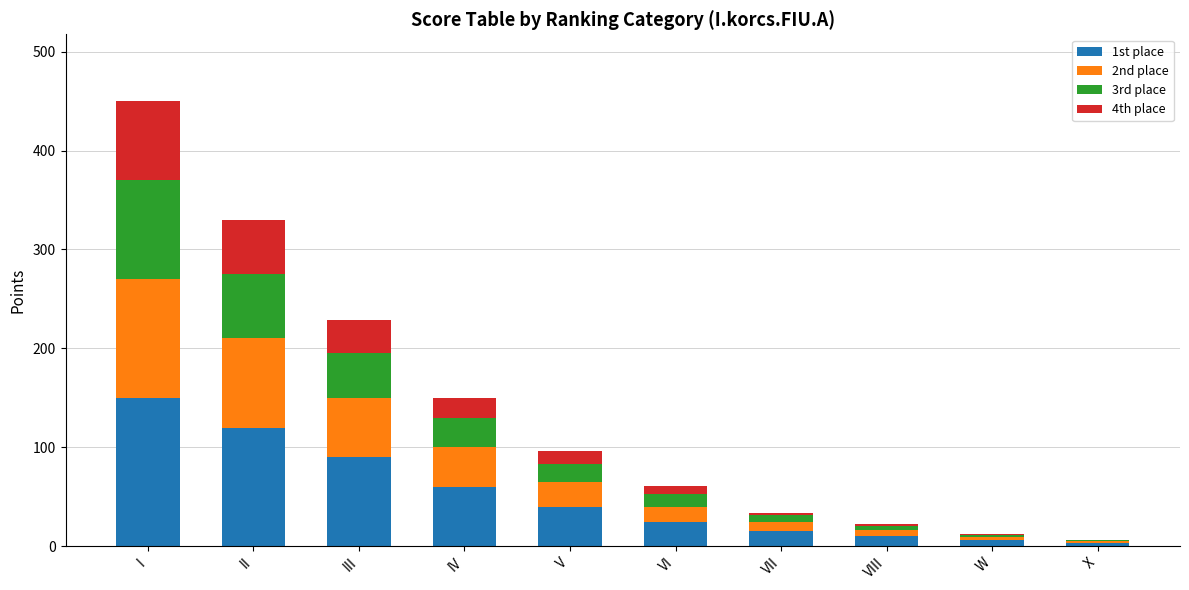

The value of 1st place at IV is 16. True or false?

False